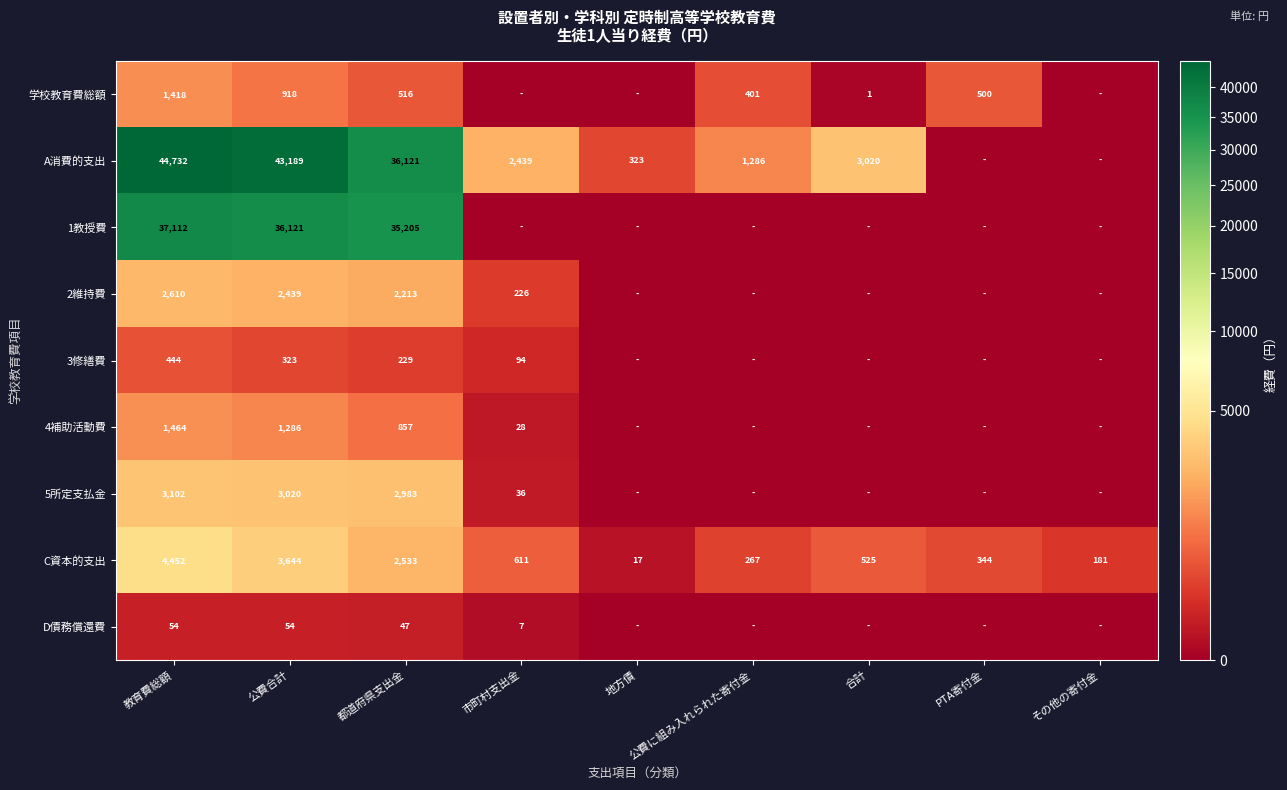

What is the lowest value of the C資本的支出 series?

17